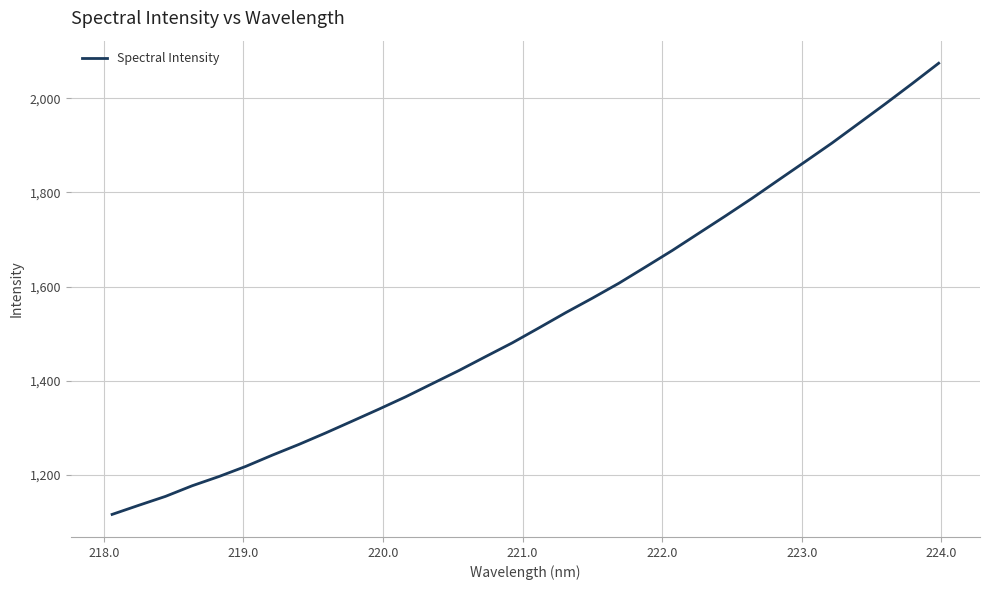

Reading right to left, extract all data points from this chart.

2074.8	2031.2	1988.5	1946.9	1905.4	1866.0	1827.1	1787.9	1750.3	1713.5	1676.7	1641.8	1607.2	1575.3	1544.5	1512.2	1480.4	1451.2	1421.6	1393.7	1365.7	1339.5	1314.0	1288.8	1264.5	1241.6	1217.6	1196.2	1176.6	1154.0	1135.1	1115.7